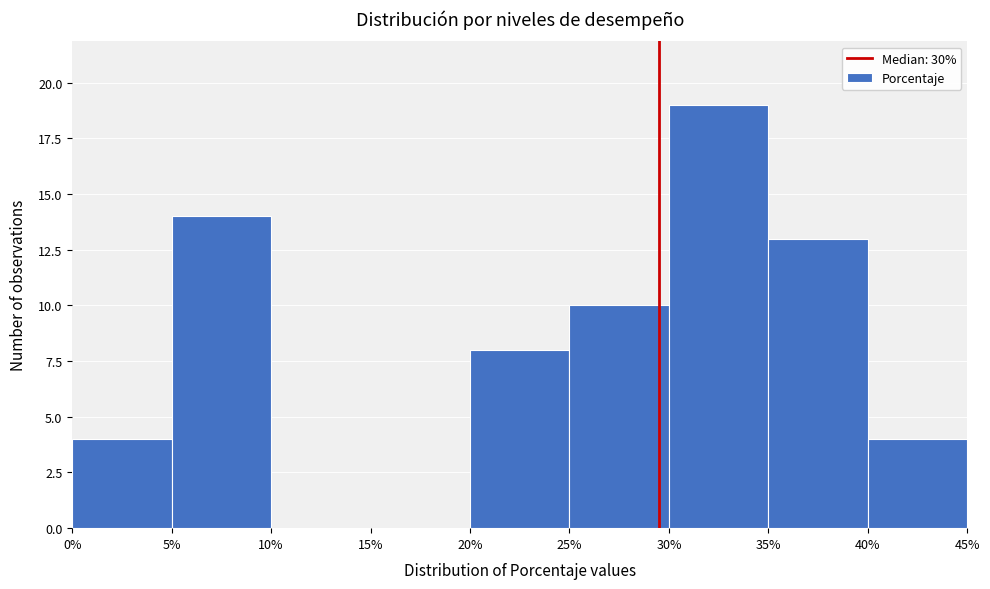

Reading left to right, list every bar in this chart as the range it spans on the x-axis followed by its height. The values are not printed on the chart, so give them approximately, as read against the axis.

0% to 5%: 4
5% to 10%: 14
10% to 15%: 0
15% to 20%: 0
20% to 25%: 8
25% to 30%: 10
30% to 35%: 19
35% to 40%: 13
40% to 45%: 4